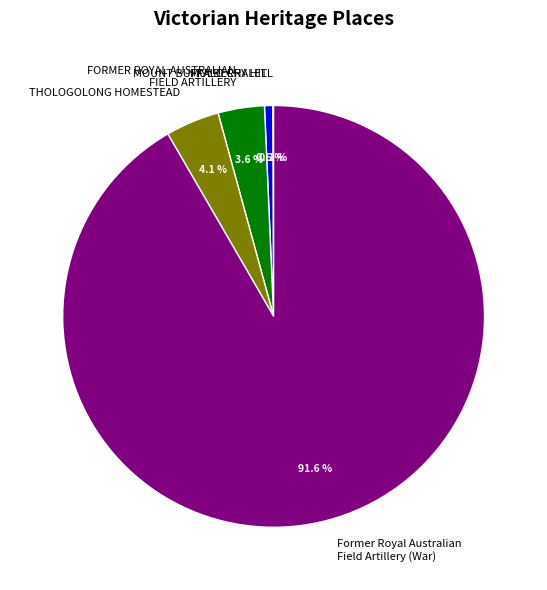

Which category has the biggest portion of the pie?

Former Royal Australian Field Artillery (War)